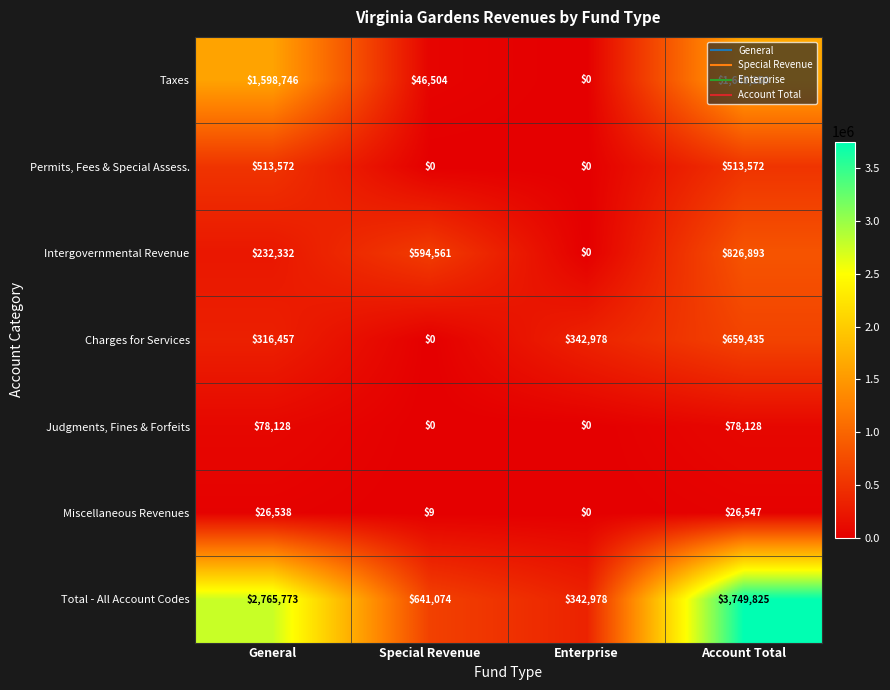

Is the value of Total - All Account Codes at Account Total greater than the value of Charges for Services at Enterprise?

Yes